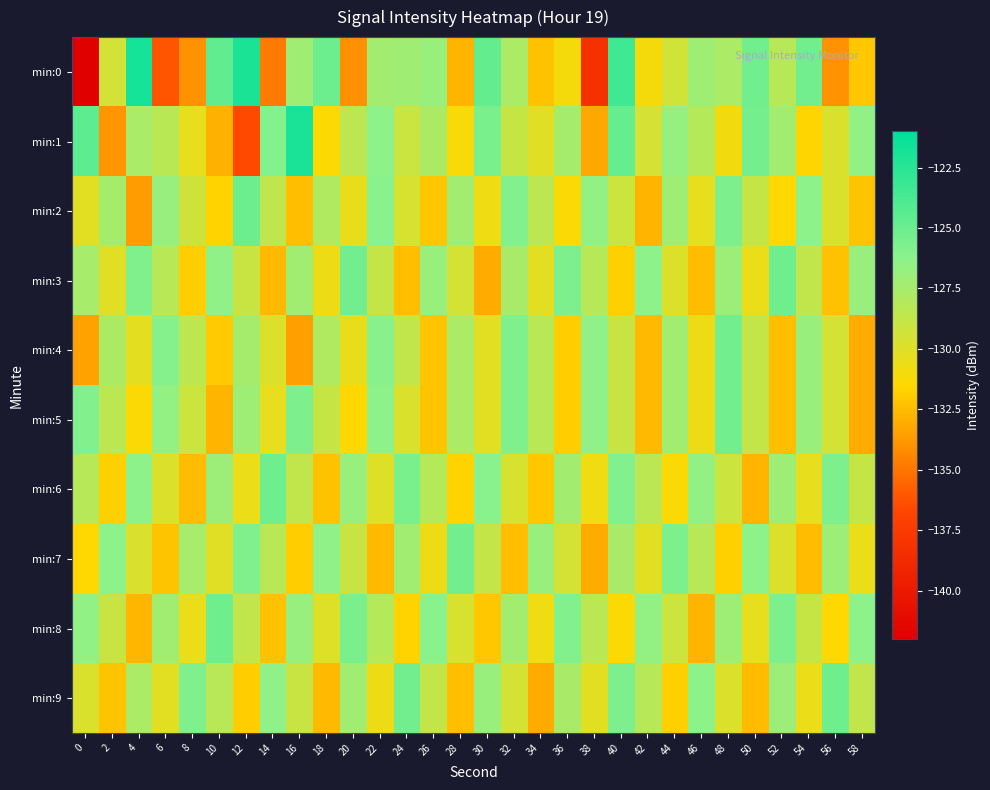

Reading right to left, list all the values displayed in this chart.

min:0: 58=-132.1	56=-134.0	54=-125.3	52=-128.2	50=-125.3	48=-127.6	46=-127.1	44=-129.4	42=-131.1	40=-123.5	38=-138.2	36=-131.1	34=-132.3	32=-127.7	30=-124.7	28=-132.8	26=-126.8	24=-127.2	22=-127.3	20=-134.1	18=-125.1	16=-127.2	14=-134.9	12=-122.0	10=-124.7	8=-134.0	6=-136.1	4=-121.8	2=-129.5	0=-142.0
min:1: 58=-126.5	56=-129.8	54=-131.6	52=-127.2	50=-125.4	48=-130.9	46=-128.1	44=-126.7	42=-129.5	40=-124.8	38=-133.2	36=-127.4	34=-130.1	32=-128.9	30=-125.6	28=-131.2	26=-127.8	24=-129.1	22=-126.3	20=-128.5	18=-131.4	16=-121.9	14=-125.9	12=-136.6	10=-132.9	8=-130.4	6=-128.3	4=-127.6	2=-133.8	0=-124.6
min:2: 58=-132.2	56=-129.8	54=-126.3	52=-131.5	50=-128.9	48=-125.7	46=-130.4	44=-127.1	42=-132.8	40=-129.2	38=-126.6	36=-131.3	34=-128.4	32=-125.9	30=-130.8	28=-127.3	26=-132.1	24=-129.7	22=-126.2	20=-130.5	18=-127.9	16=-132.4	14=-128.6	12=-125.1	10=-131.7	8=-129.3	6=-126.8	4=-133.6	2=-127.4	0=-130.2
min:3: 58=-126.8	56=-132.3	54=-128.7	52=-125.2	50=-130.6	48=-127.0	46=-132.5	44=-129.9	42=-126.3	40=-131.8	38=-128.2	36=-125.7	34=-130.2	32=-127.6	30=-133.1	28=-129.5	26=-126.9	24=-132.4	22=-128.8	20=-125.3	18=-130.7	16=-127.2	14=-132.6	12=-129.0	10=-126.4	8=-131.9	6=-128.3	4=-125.8	2=-130.1	0=-127.5
min:4: 58=-133.1	56=-129.5	54=-126.9	52=-132.4	50=-128.8	48=-125.3	46=-130.7	44=-127.2	42=-132.6	40=-129.0	38=-126.4	36=-131.9	34=-128.3	32=-125.8	30=-130.2	28=-127.7	26=-132.2	24=-128.7	22=-126.1	20=-130.5	18=-127.9	16=-133.5	14=-129.9	12=-127.4	10=-132.0	8=-128.5	6=-126.0	4=-130.3	2=-127.8	0=-133.4
min:5: 58=-133.1	56=-129.5	54=-126.9	52=-132.4	50=-128.8	48=-125.3	46=-130.7	44=-127.2	42=-132.6	40=-129.0	38=-126.4	36=-131.9	34=-128.3	32=-125.8	30=-130.2	28=-127.7	26=-132.2	24=-129.8	22=-126.3	20=-131.5	18=-128.9	16=-125.7	14=-130.4	12=-127.1	10=-132.8	8=-129.2	6=-126.6	4=-131.3	2=-128.4	0=-125.9
min:6: 58=-128.9	56=-125.7	54=-130.4	52=-127.1	50=-132.8	48=-129.2	46=-126.6	44=-131.3	42=-128.4	40=-125.9	38=-130.8	36=-127.3	34=-132.1	32=-129.7	30=-126.2	28=-131.7	26=-128.1	24=-125.6	22=-130.0	20=-126.8	18=-132.3	16=-128.7	14=-125.2	12=-130.6	10=-127.0	8=-132.5	6=-129.9	4=-126.3	2=-131.8	0=-128.2
min:7: 58=-130.6	56=-127.0	54=-132.5	52=-129.9	50=-126.3	48=-131.8	46=-128.2	44=-125.7	42=-130.2	40=-127.6	38=-133.1	36=-129.5	34=-126.9	32=-132.4	30=-128.8	28=-125.3	26=-130.7	24=-127.2	22=-132.6	20=-129.0	18=-126.4	16=-131.9	14=-128.3	12=-125.8	10=-130.1	8=-127.5	6=-132.2	4=-129.8	2=-126.3	0=-131.5
min:8: 58=-126.3	56=-131.5	54=-128.9	52=-125.7	50=-130.4	48=-127.1	46=-132.8	44=-129.2	42=-126.6	40=-131.3	38=-128.4	36=-125.9	34=-130.8	32=-127.3	30=-132.1	28=-129.7	26=-126.2	24=-131.7	22=-128.1	20=-125.6	18=-130.0	16=-126.8	14=-132.3	12=-128.7	10=-125.2	8=-130.6	6=-127.2	4=-132.7	2=-129.0	0=-126.5
min:9: 58=-128.7	56=-125.2	54=-130.6	52=-127.0	50=-132.5	48=-129.9	46=-126.3	44=-131.8	42=-128.2	40=-125.7	38=-130.2	36=-127.6	34=-133.1	32=-129.5	30=-126.9	28=-132.4	26=-128.8	24=-125.3	22=-130.7	20=-127.2	18=-132.6	16=-129.0	14=-126.4	12=-131.9	10=-128.3	8=-125.8	6=-130.2	4=-127.7	2=-132.2	0=-129.8